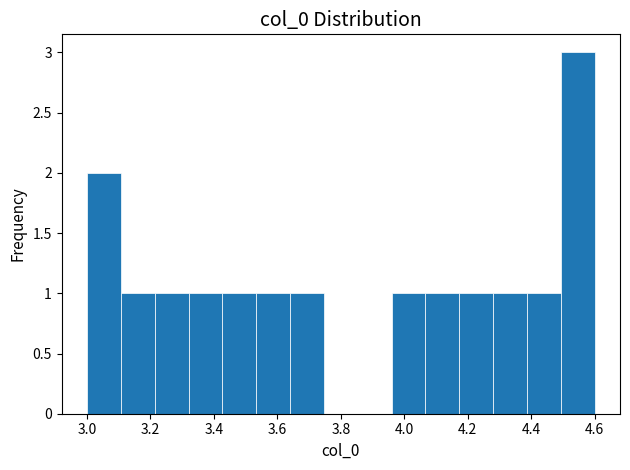

Reading left to right, list every bar in this chart as the range it spans on the x-axis followed by its height. Neither the bar edges nor the heights are printed on the chart, so give them approximately, as read against the axes.

3.00 to 3.10: 2
3.10 to 3.22: 1
3.22 to 3.32: 1
3.32 to 3.42: 1
3.42 to 3.54: 1
3.54 to 3.64: 1
3.64 to 3.74: 1
3.74 to 3.86: 0
3.86 to 3.96: 0
3.96 to 4.06: 1
4.06 to 4.18: 1
4.18 to 4.28: 1
4.28 to 4.38: 1
4.38 to 4.50: 1
4.50 to 4.60: 3